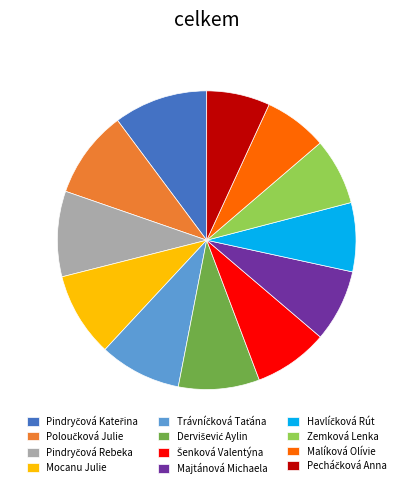

Combined, do Mocanu Julie and Zemková Lenka account for over 50%?

No